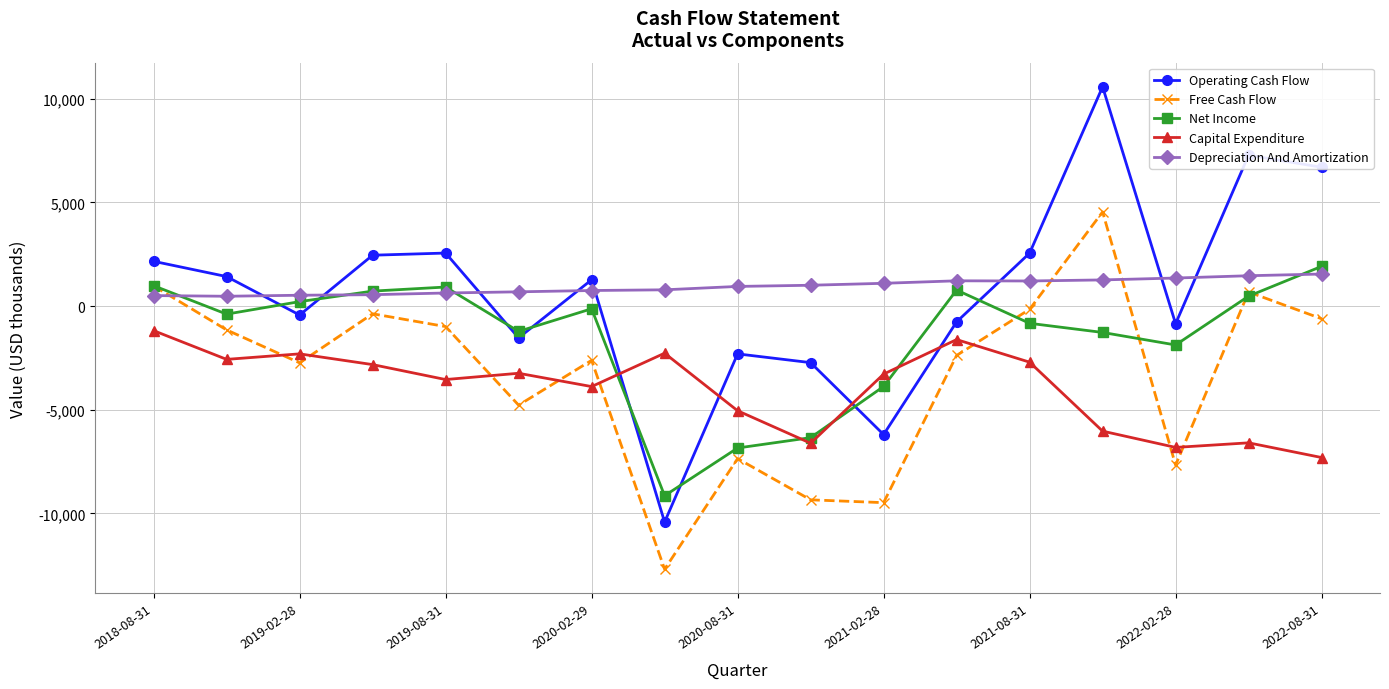

Is this an area chart (filled region under the line)?

No